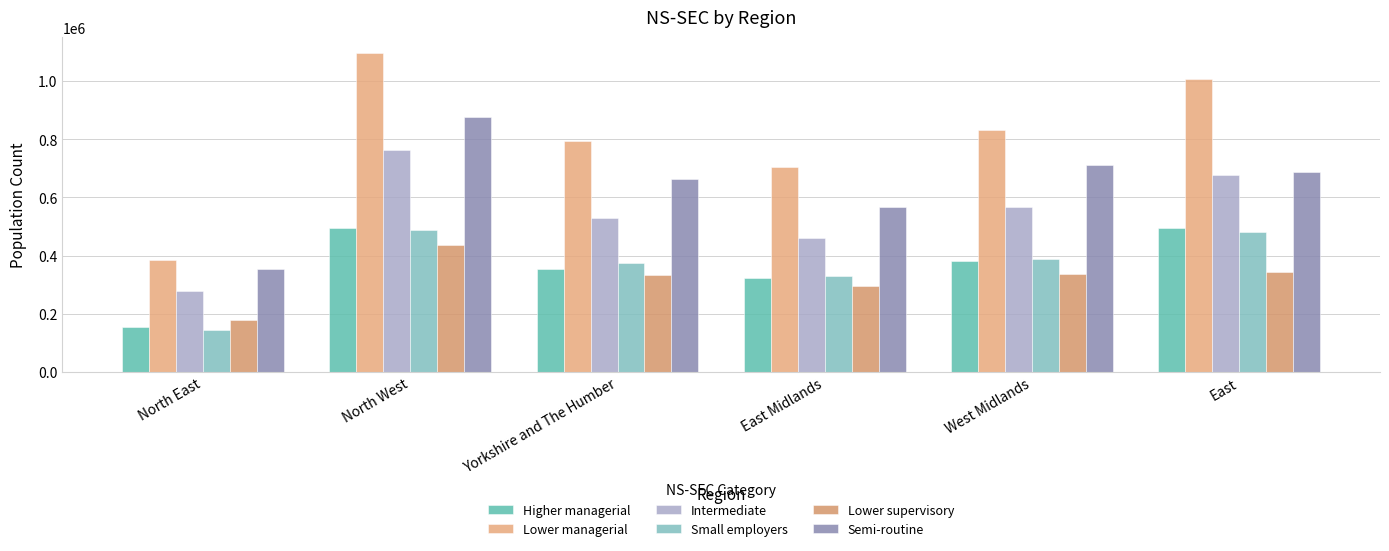

What is the average value of the Higher managerial series?

367010